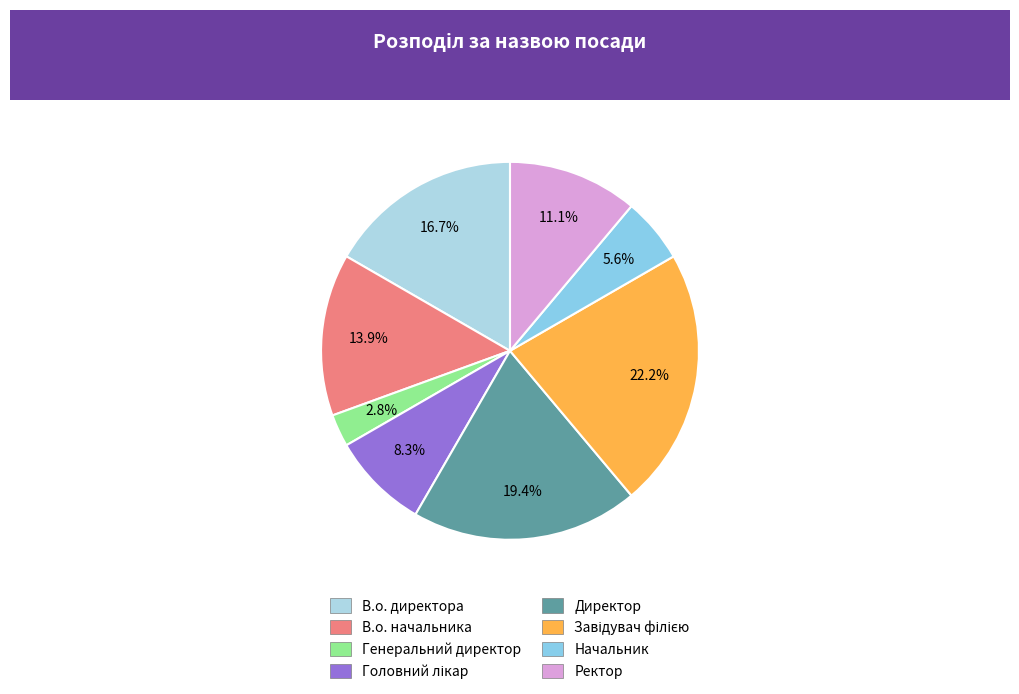

What is the smallest slice in the pie chart?

Генеральний директор